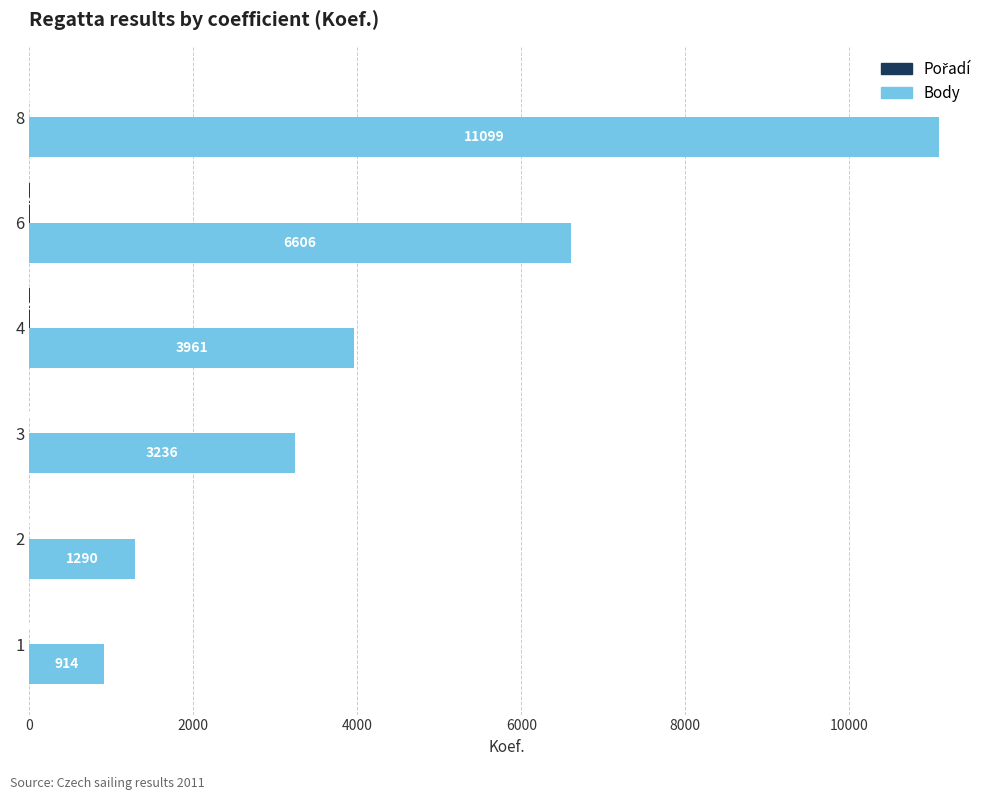

Which series has the largest total across all categories?

Body